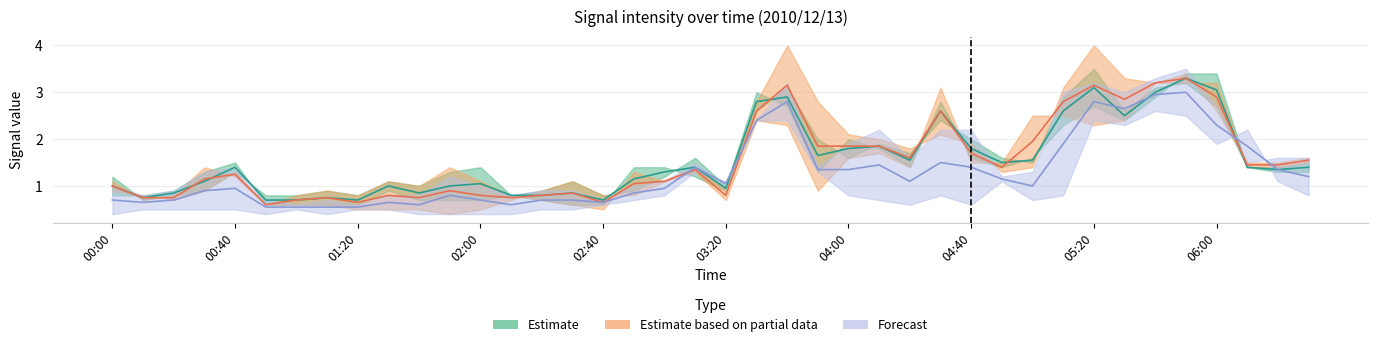

What is the smallest value displayed?

0.4